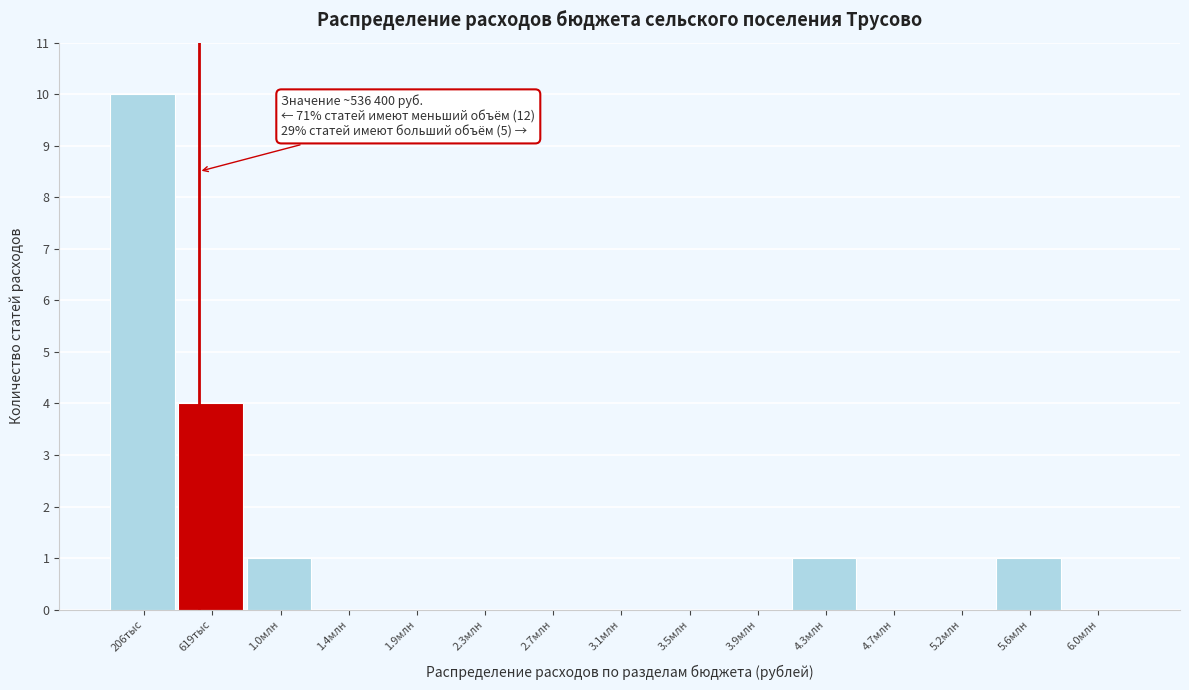

Reading left to right, list all the values displayed in this chart.

206тыс=10	619тыс=4	1.0млн=1	1.4млн=0	1.9млн=0	2.3млн=0	2.7млн=0	3.1млн=0	3.5млн=0	3.9млн=0	4.3млн=1	4.7млн=0	5.2млн=0	5.6млн=1	6.0млн=0